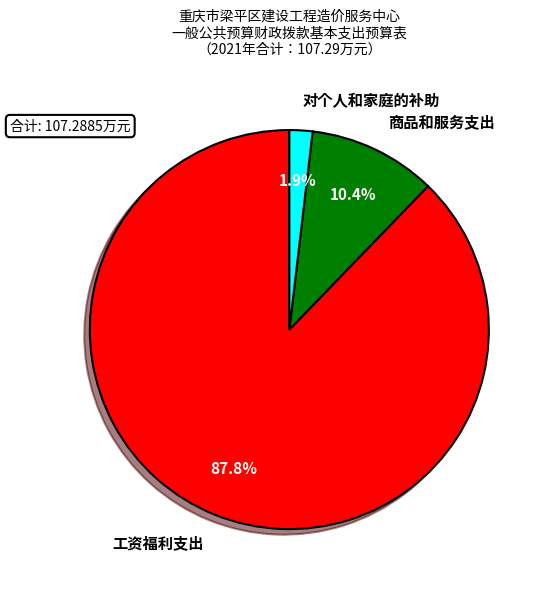

Which slice represents more than half of the pie?

工资福利支出